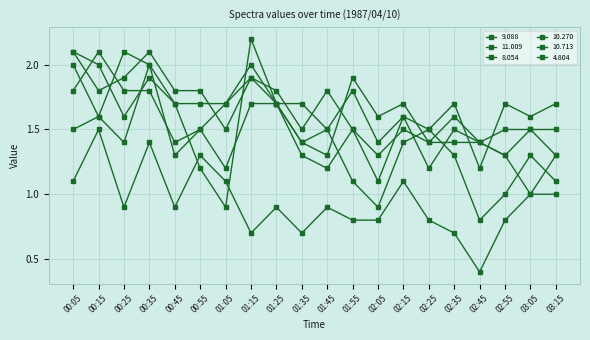

Does the chart have visible grid lines?

Yes